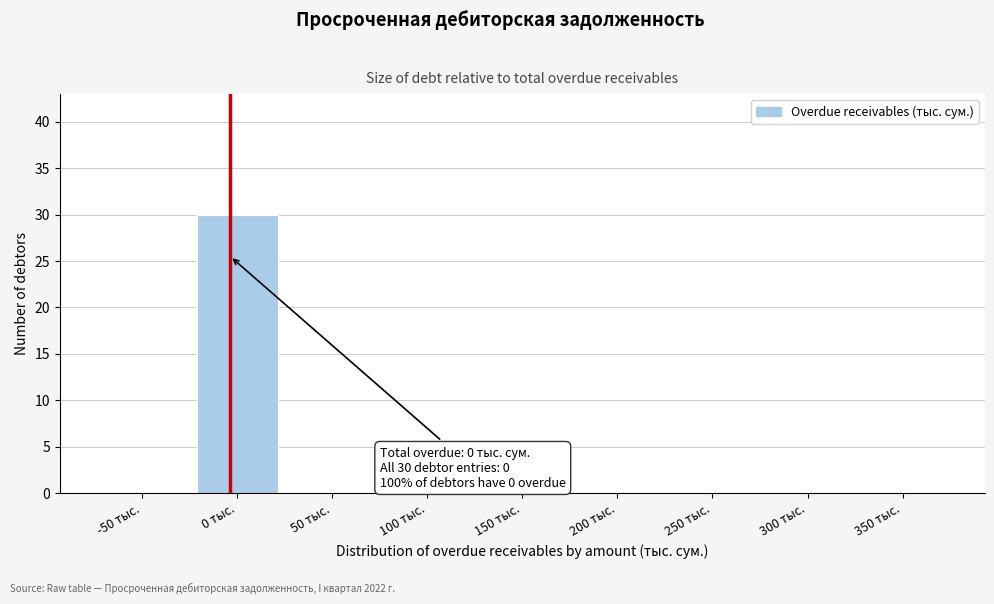

Reading right to left, transcribe all the data shown in this chart.

350 тыс.=0	300 тыс.=0	250 тыс.=0	200 тыс.=0	150 тыс.=0	100 тыс.=0	50 тыс.=0	0 тыс.=30	-50 тыс.=0